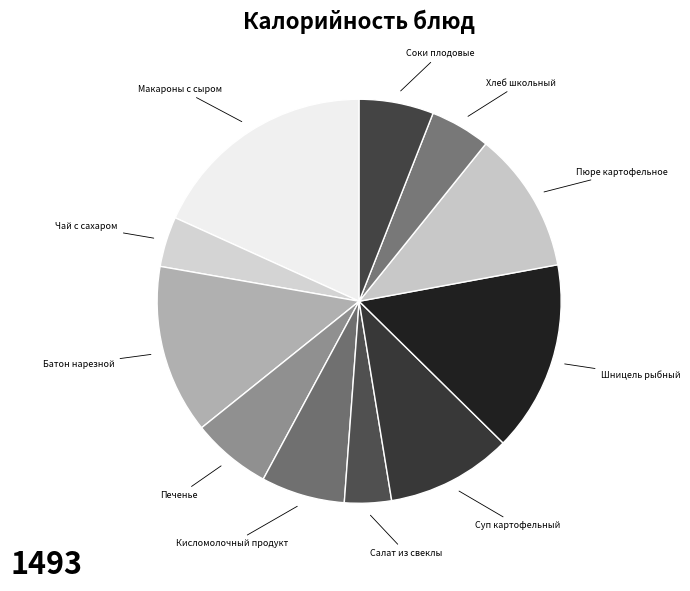

How many segments does this pie chart have?

11